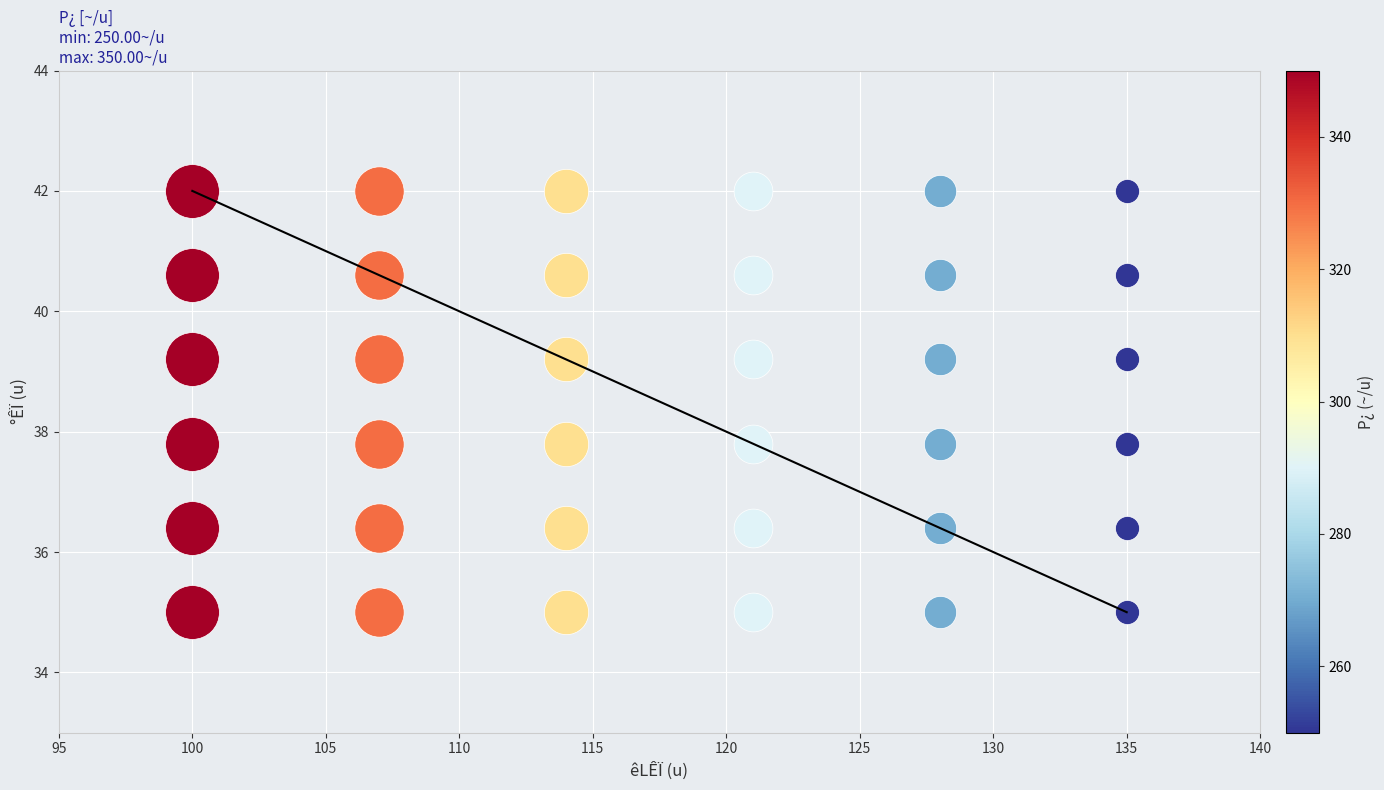

Where is the data nearest to the value 38?

135